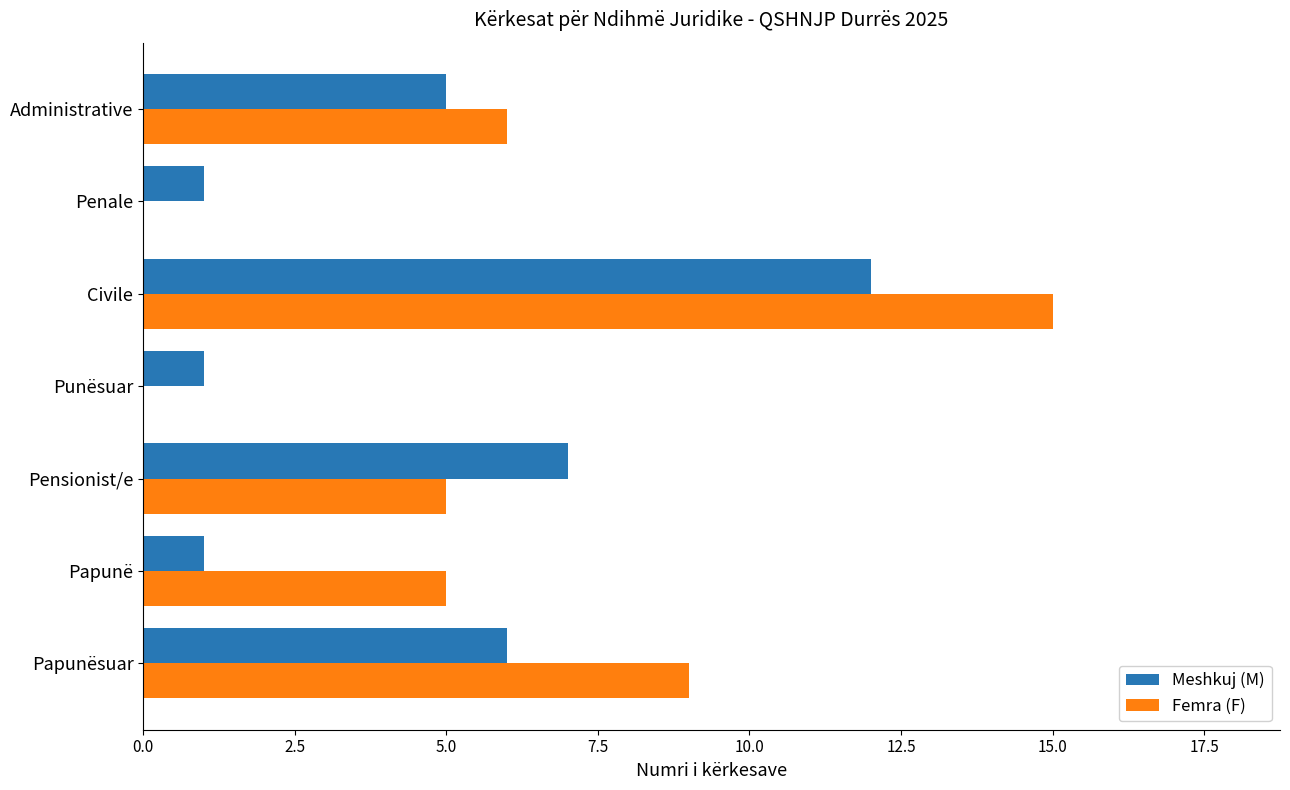

True or false: Meshkuj (M) has a value of 5 at Administrative.

True